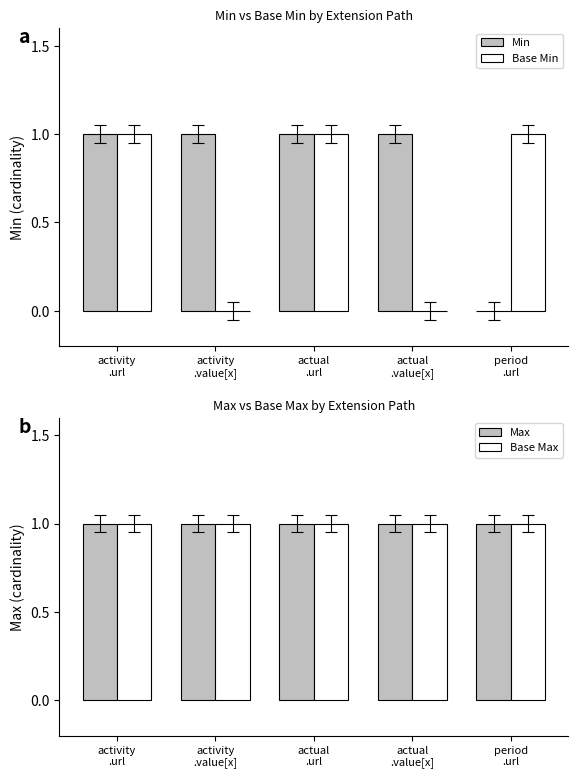

What position from the left is period
.url?

5